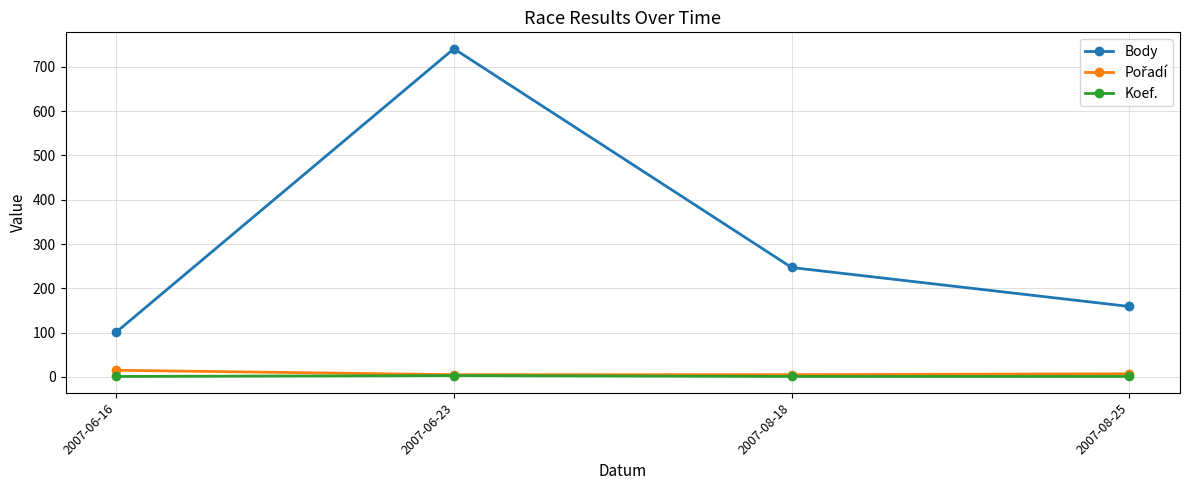

True or false: Body and Koef. cross at least once.

False